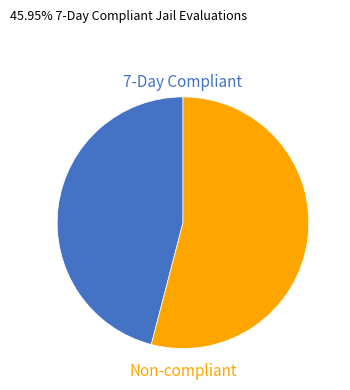

The Non-compliant slice represents 54% of the pie. True or false?

True